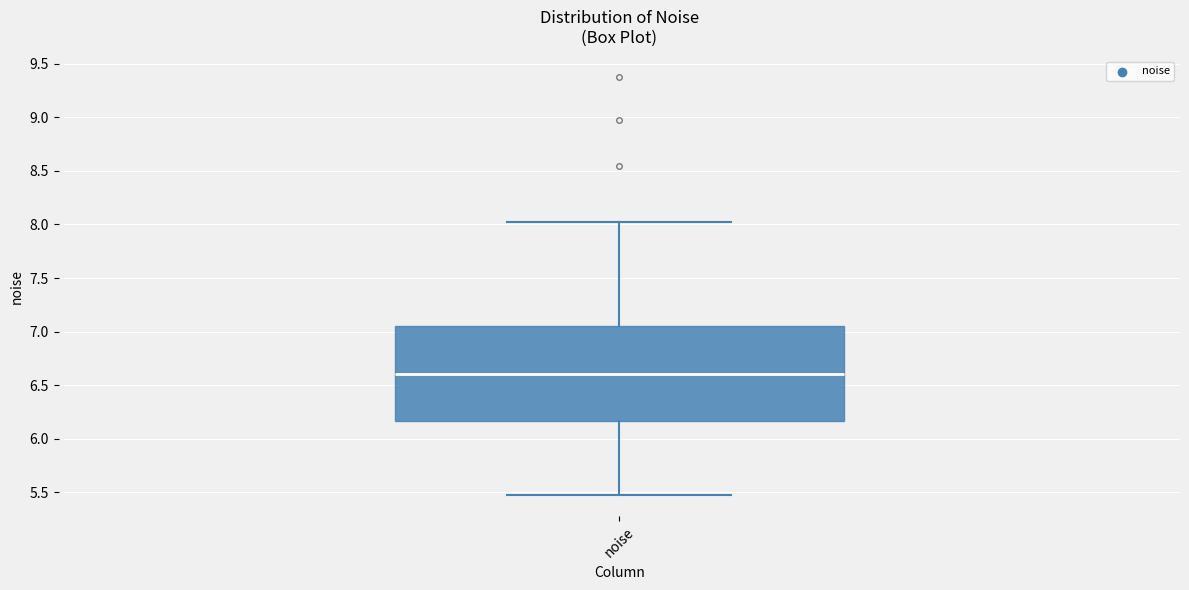

Where is the lower edge of the box for noise on the y-axis? The values are not printed on the chart, so give them approximately, as read against the axis.

6.15